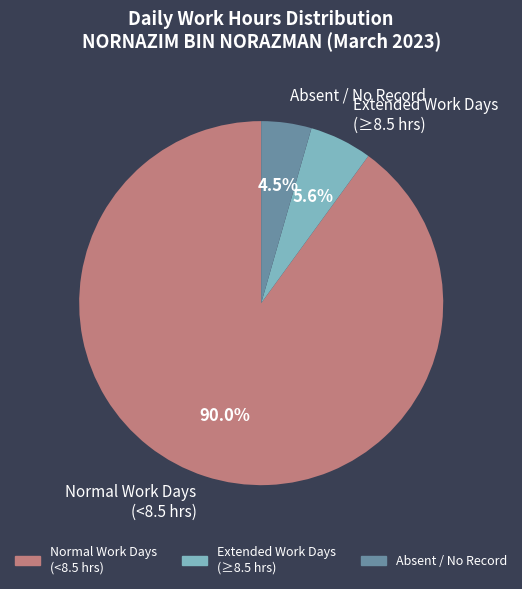

How many segments does this pie chart have?

3